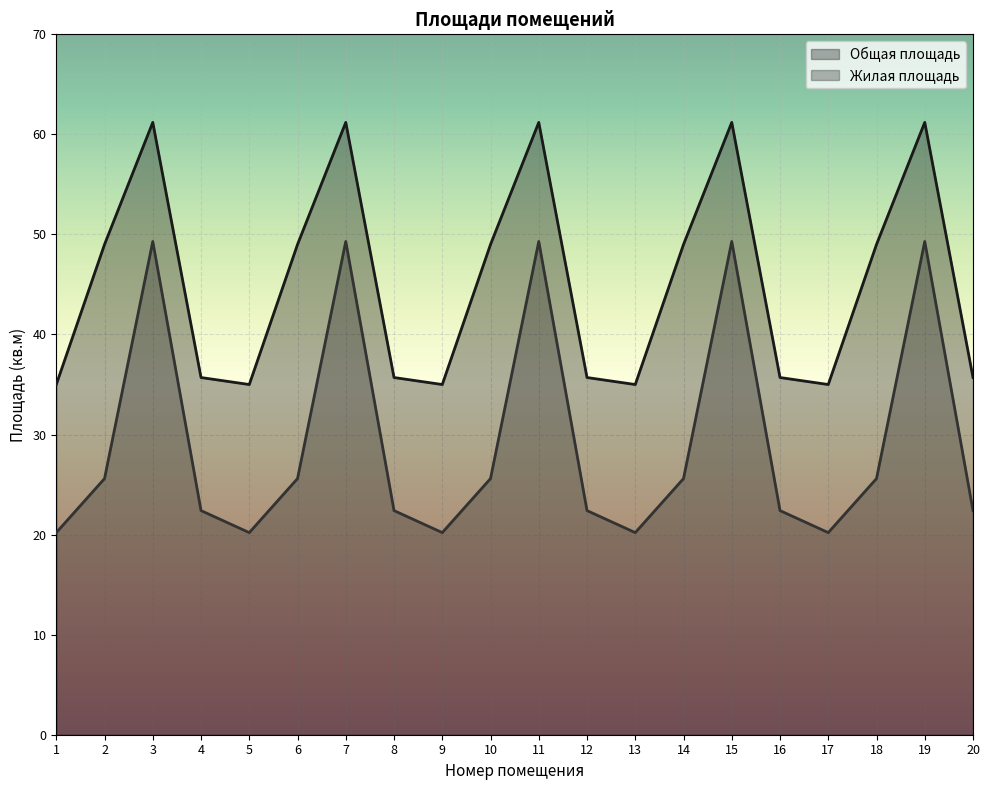

Count the number of data series in this chart.

2